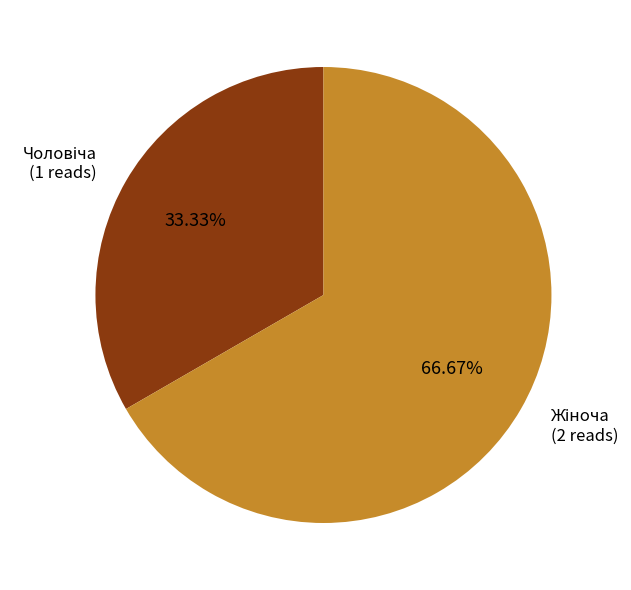

Is there a majority slice in this chart?

Yes